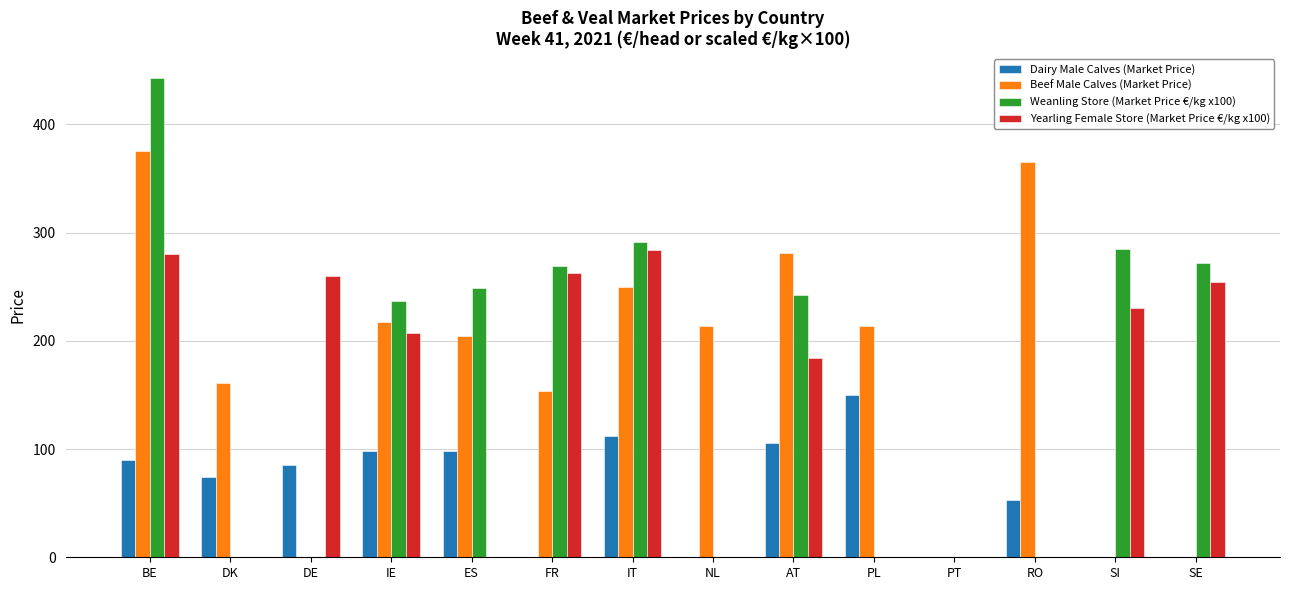

What is the total value across all series at ES?

551.6